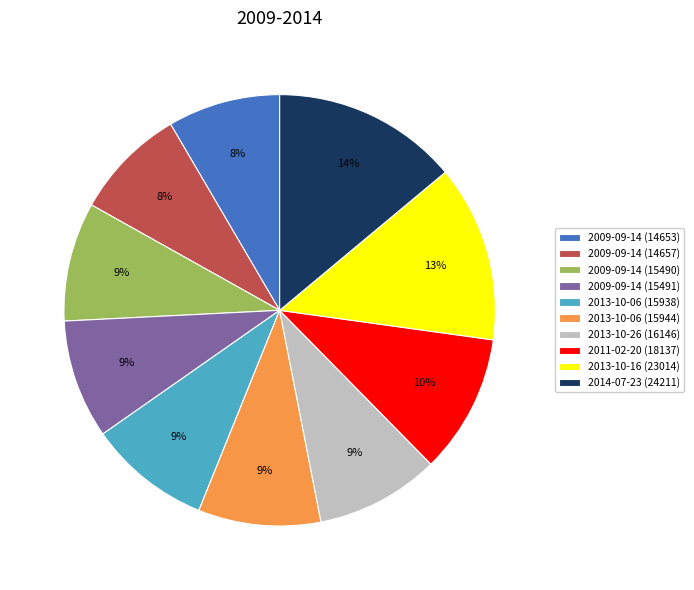

Combined, do 2009-09-14 (14653) and 2009-09-14 (15490) account for over 50%?

No